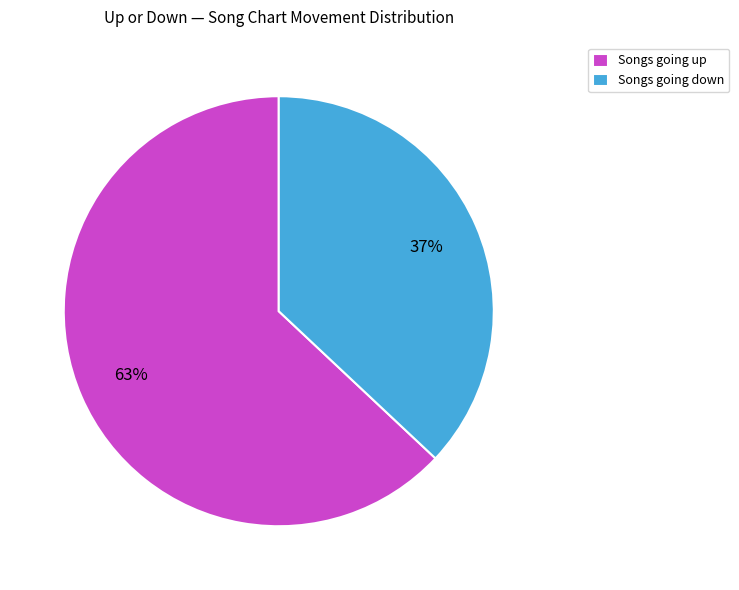

Rank the categories by value from highest to lowest.

Songs going up, Songs going down